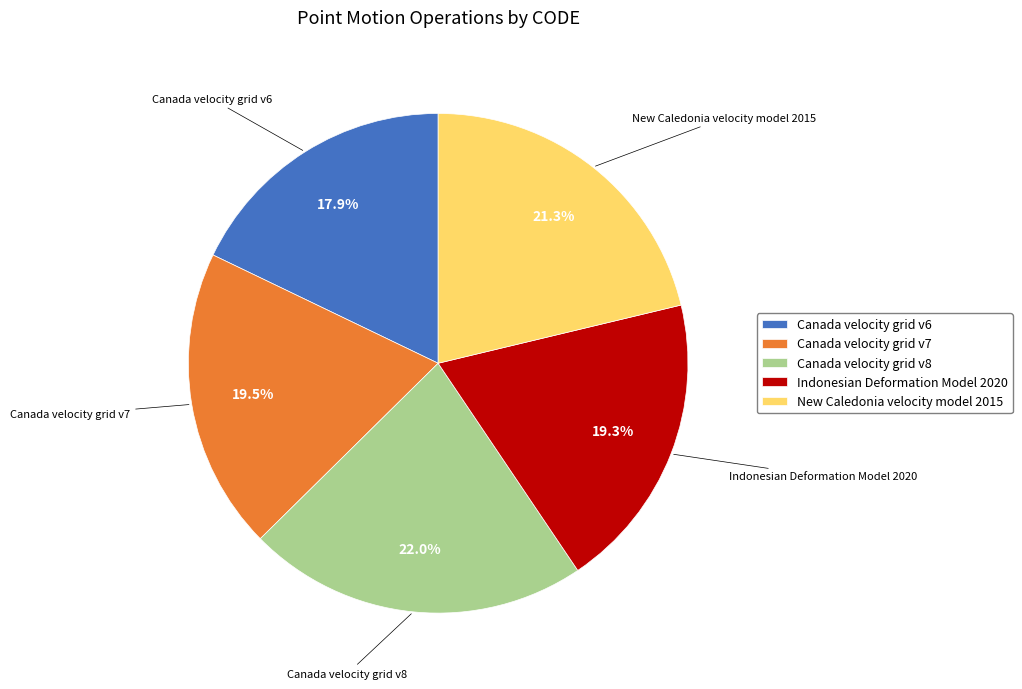

Is Canada velocity grid v6 the majority of the pie?

No